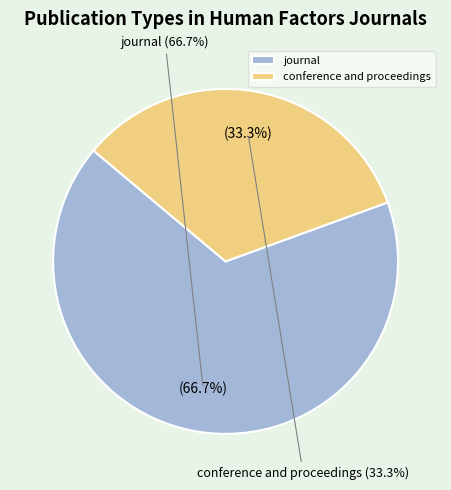

What percentage is the conference and proceedings slice, to the nearest percent?

33%